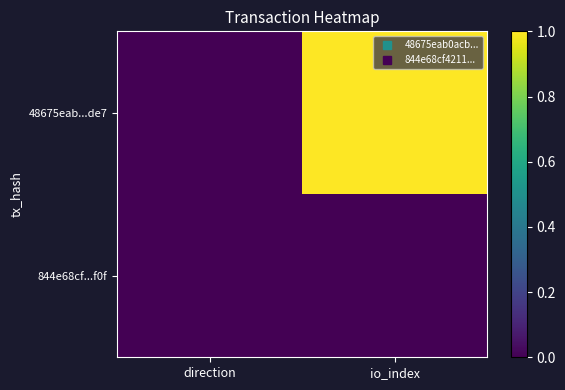

At which category is the sum across all series the highest?

io_index